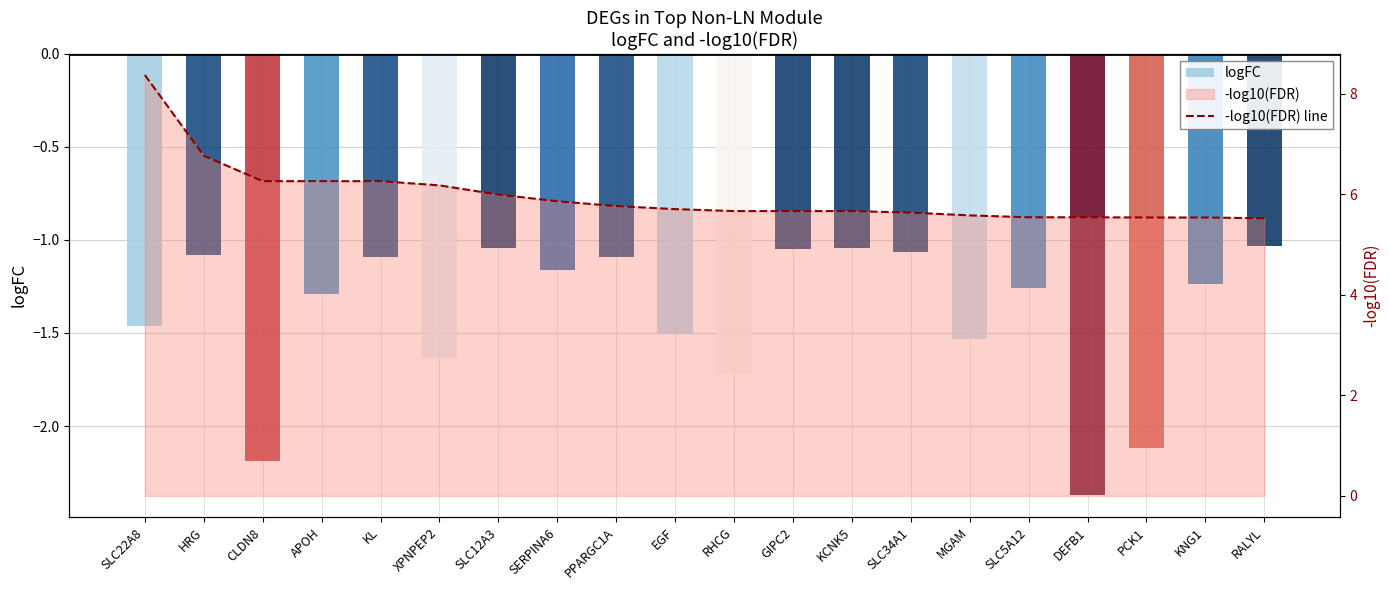

Which series changed the most between PPARGC1A and DEFB1?

logFC